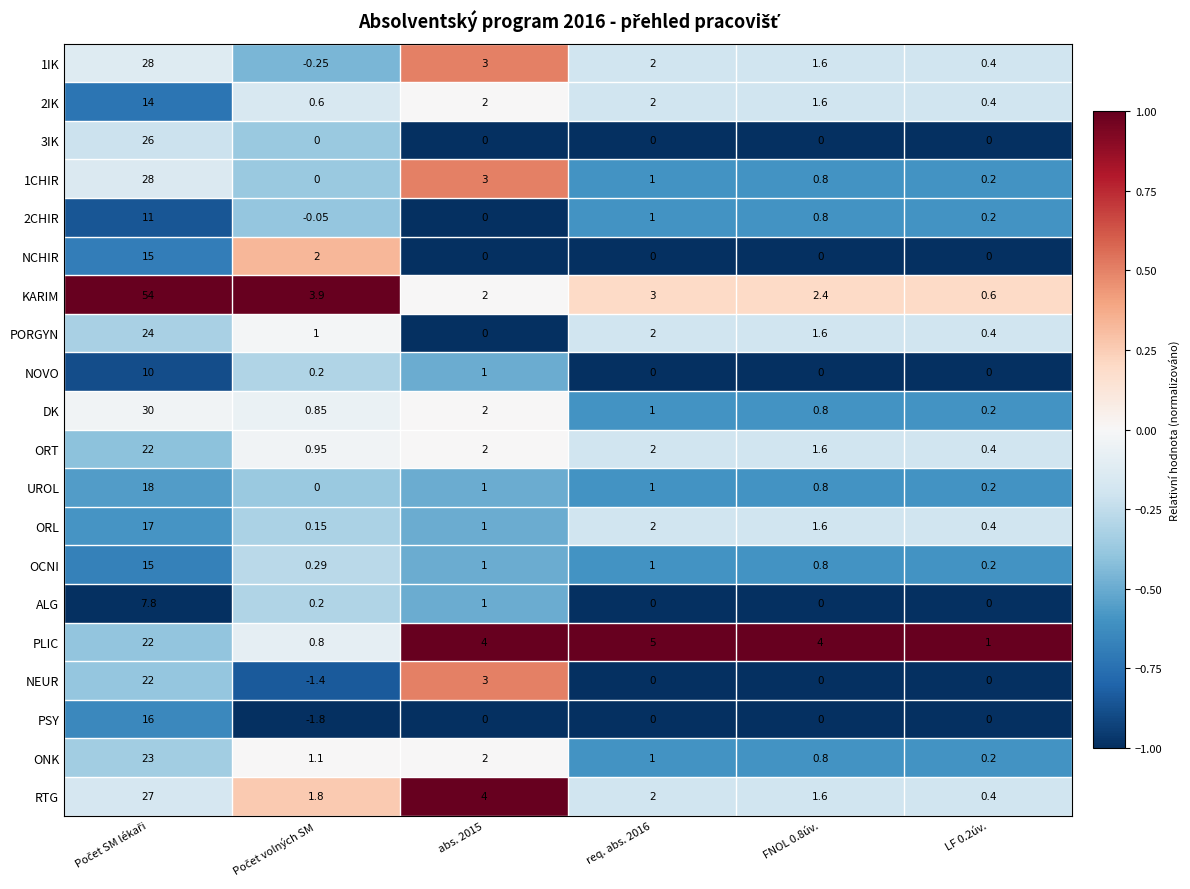

Is the value of UROL at FNOL 0.8úv. greater than the value of 2CHIR at abs. 2015?

Yes